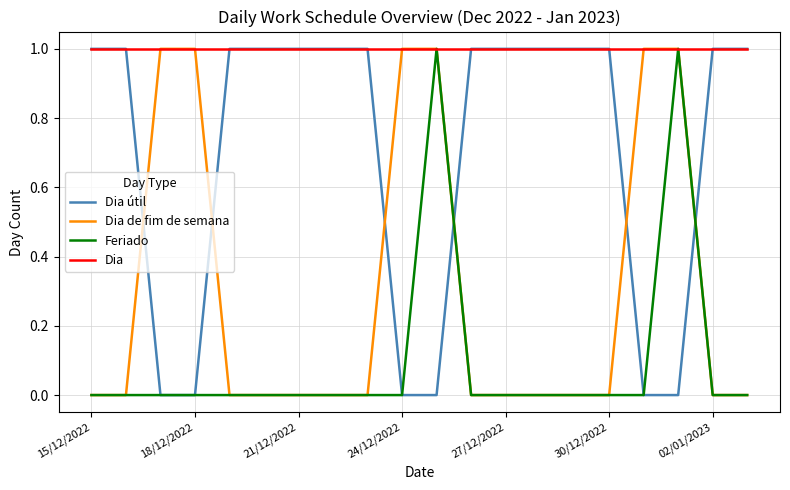

What is the average value of the Dia útil series?

1